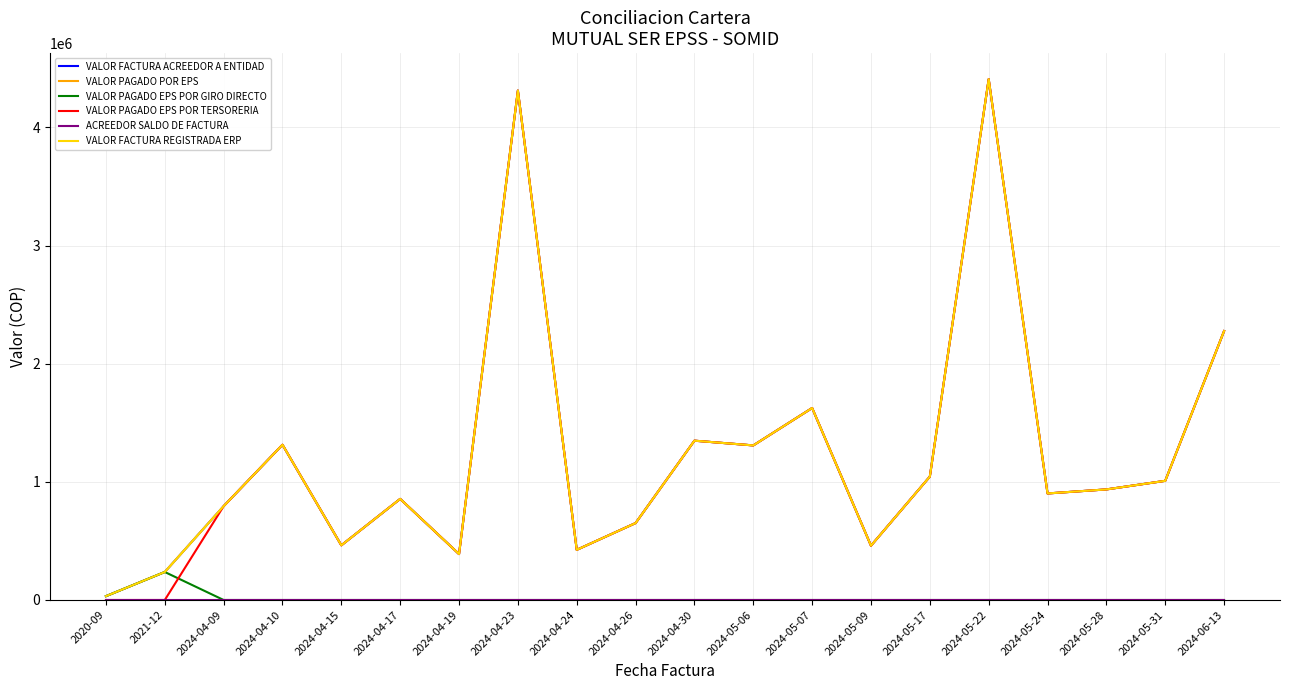

True or false: ACREEDOR SALDO DE FACTURA has more than 1 points higher than both neighbors.

False